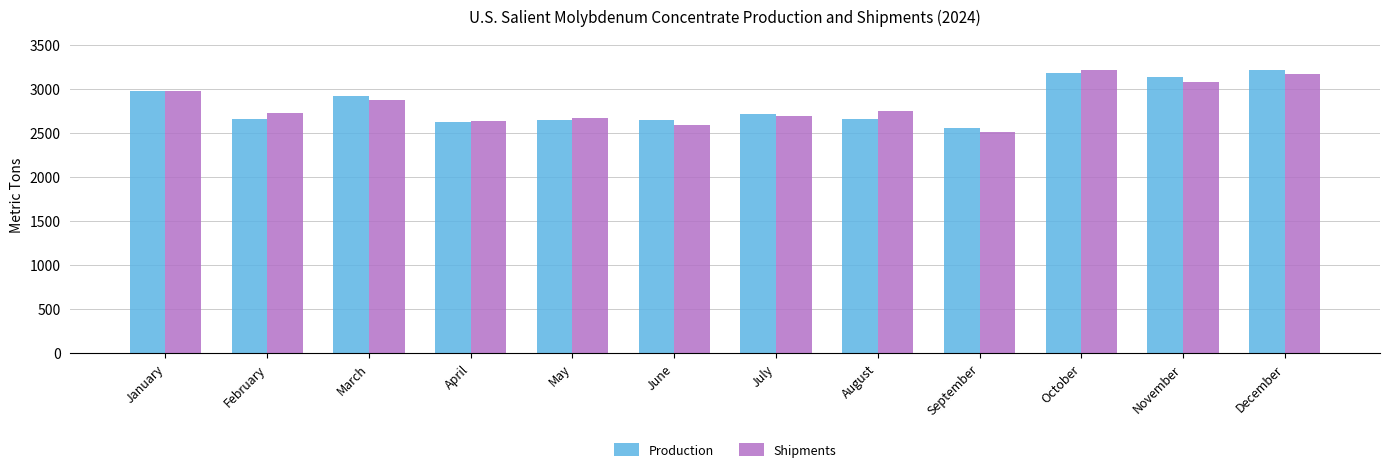

What is the average value of the Production series?

2831